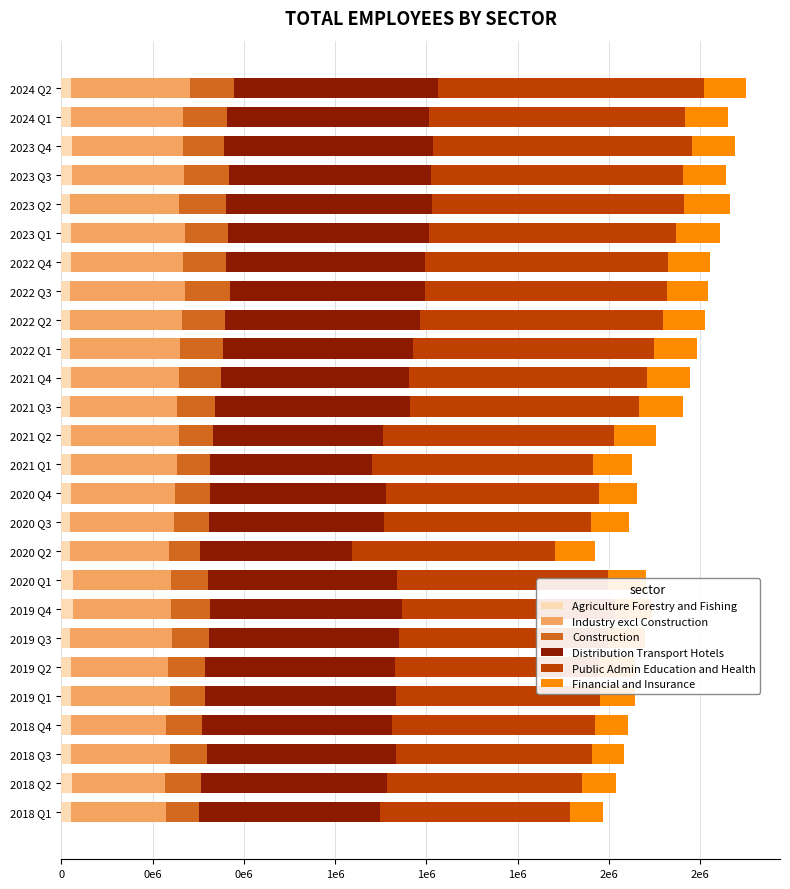

What are all the series names shown in the legend?

Agriculture Forestry and Fishing, Industry excl Construction, Construction, Distribution Transport Hotels, Public Admin Education and Health, Financial and Insurance